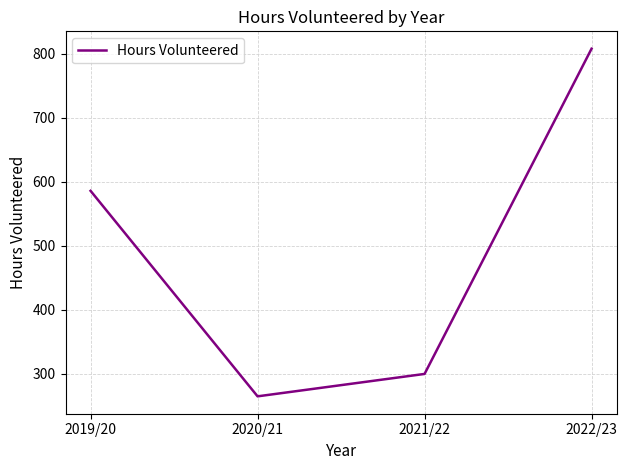

The value at 2021/22 is 181. True or false?

False